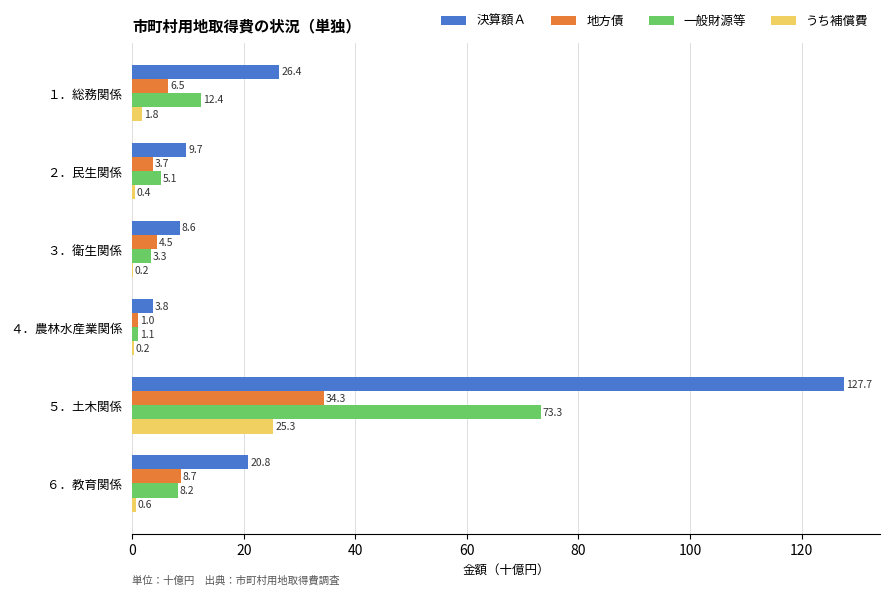

What is the average value of the 地方債 series?

9.8